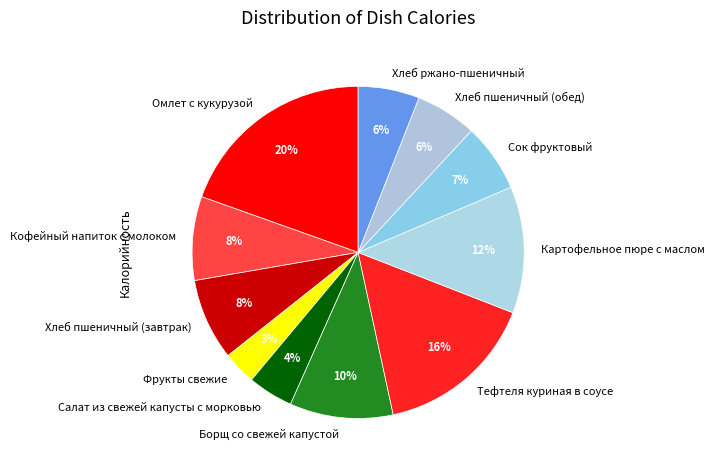

Which has a higher value, Хлеб пшеничный (обед) or Борщ со свежей капустой?

Борщ со свежей капустой